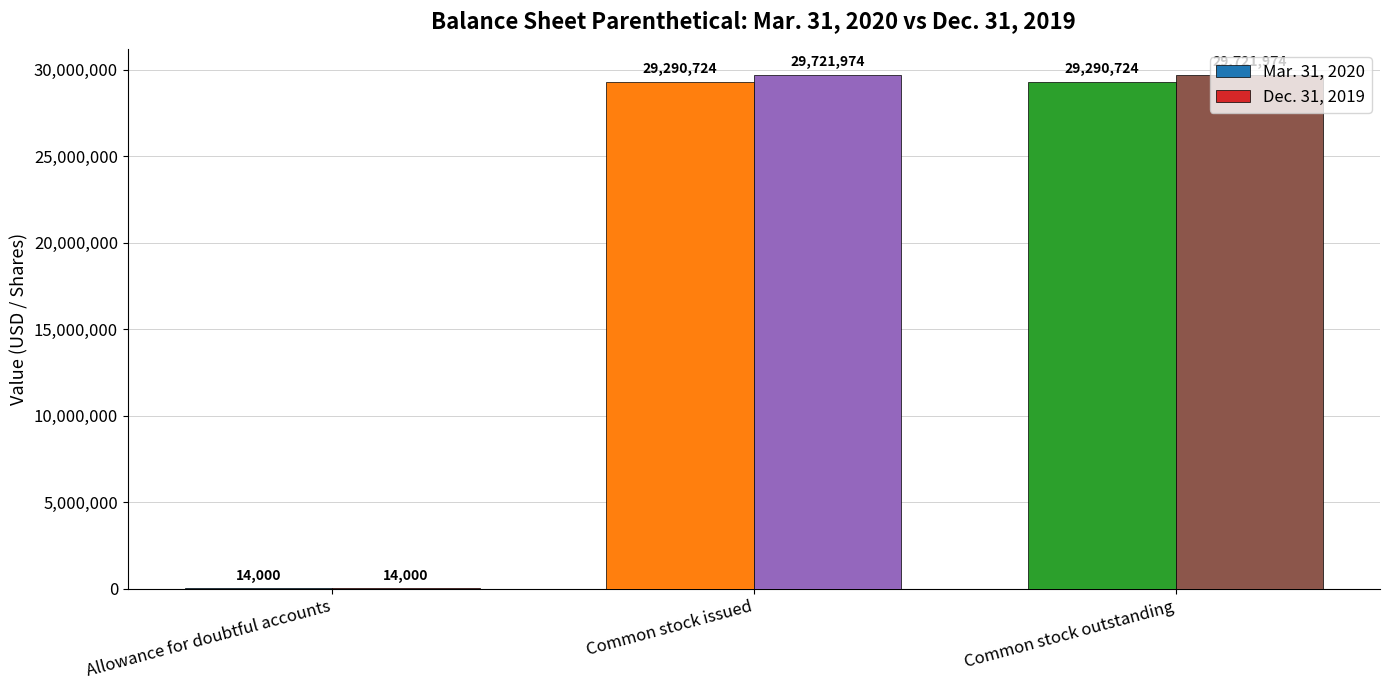

Reading left to right, what are all the values shown in this chart?

Mar. 31, 2020: 14000	29290724	29290724
Dec. 31, 2019: 14000	29721974	29721974